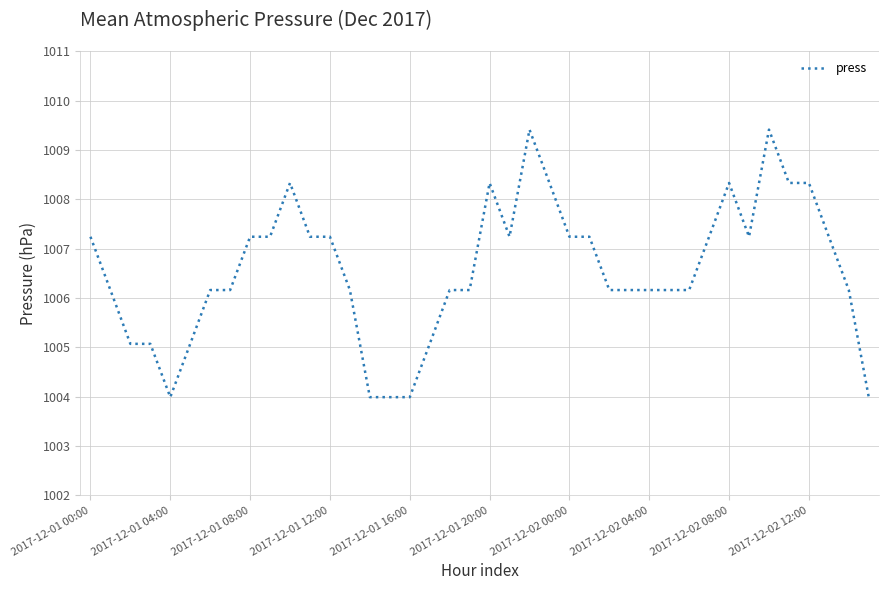

What is the difference between the maximum and minimum values?

5.4